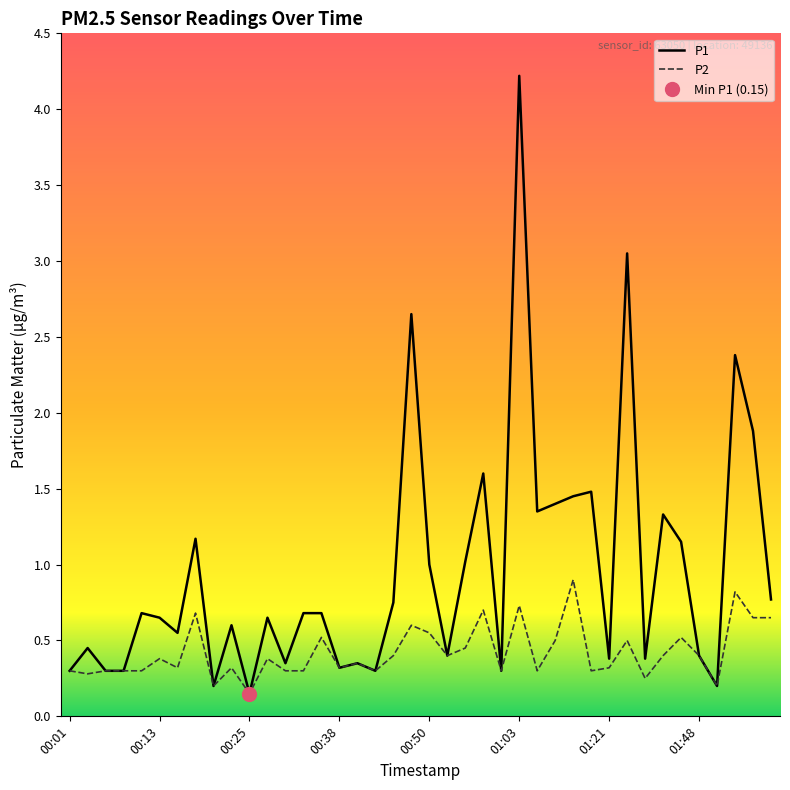

Rank the series by their maximum value, from highest to lowest.

P1, P2